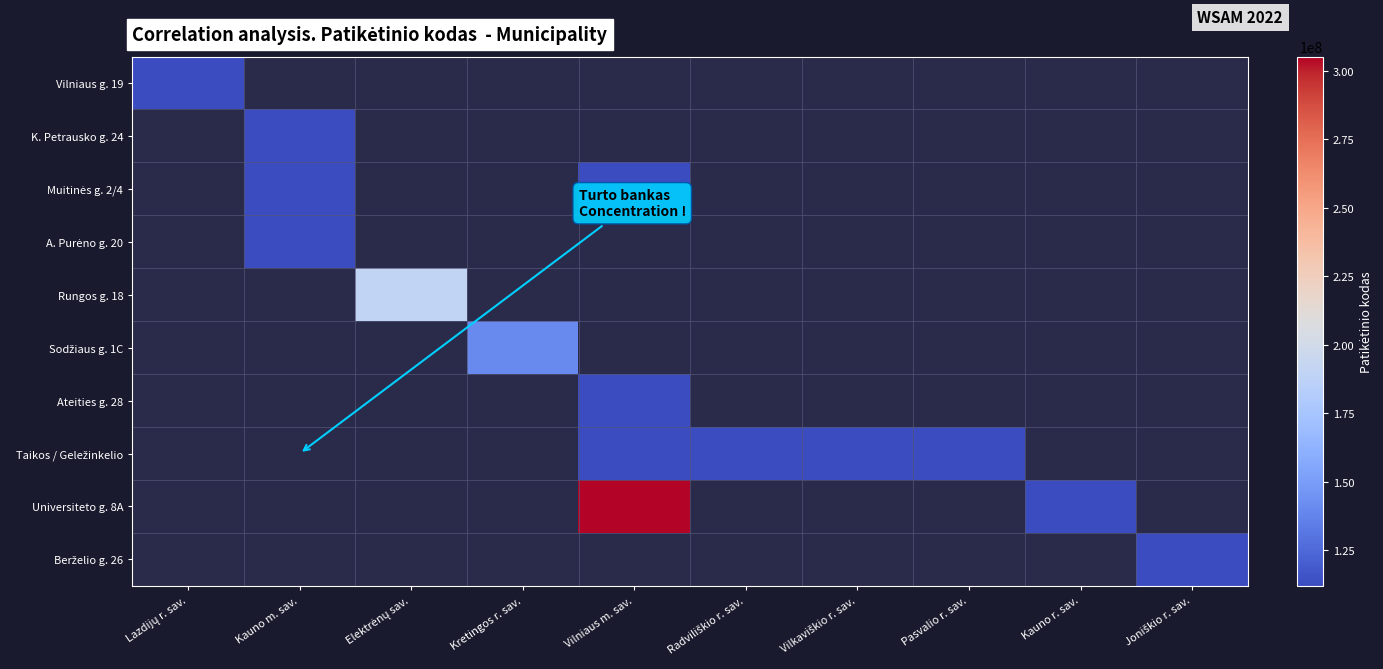

How many categories are shown in the chart?

10